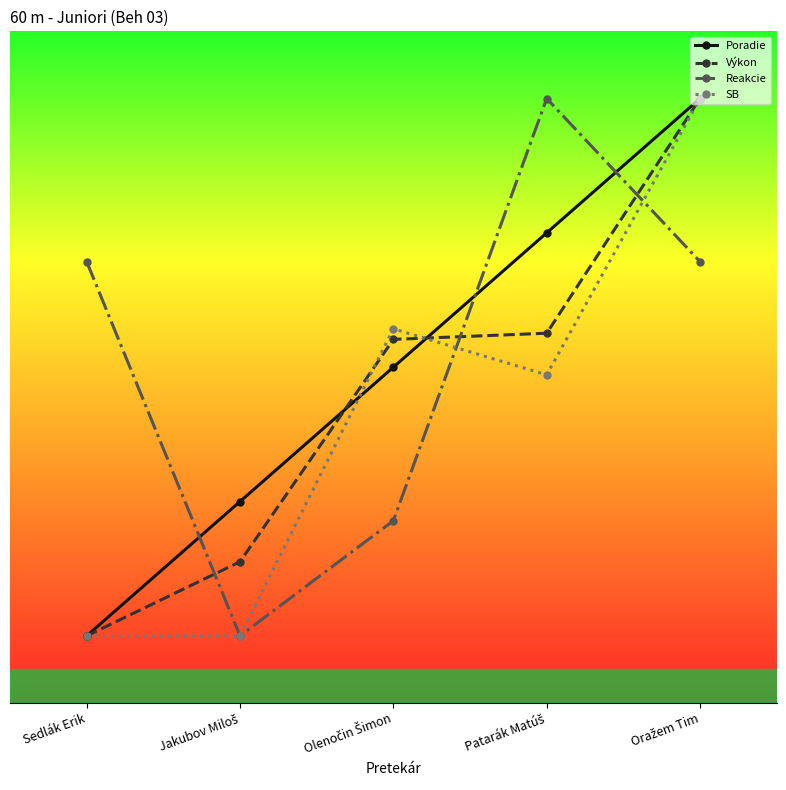

Rank the series by their average value, from highest to lowest.

Reakcie, Poradie, Výkon, SB